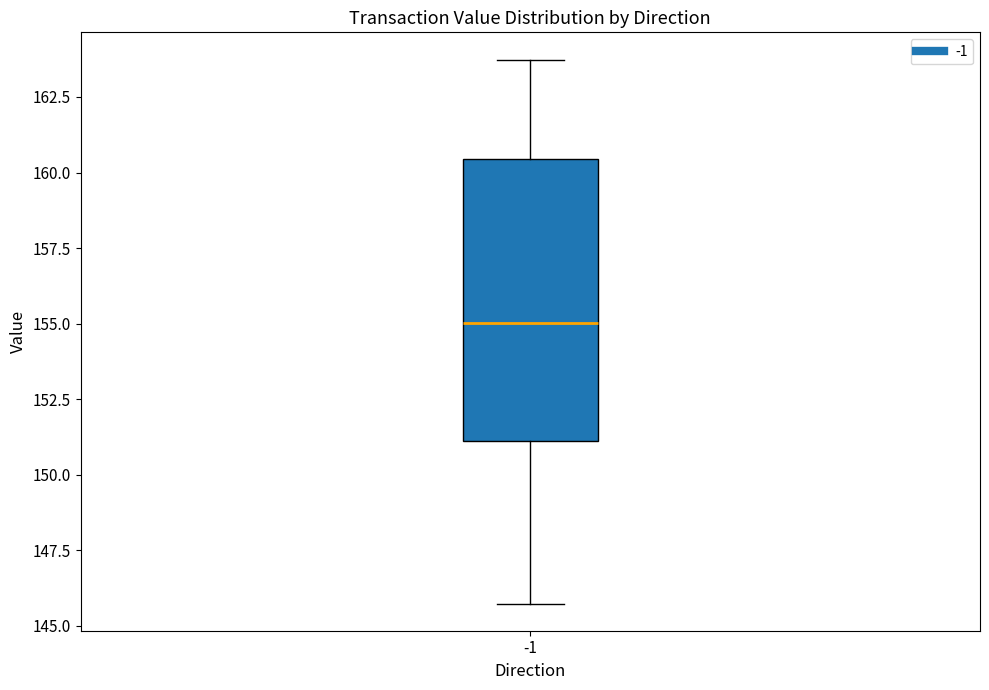

Transcribe this box plot: give where the median line is, the range the box spans, and where the two whiskers end, as read against the y-axis. The values are not printed on the chart, so give them approximately, as read against the axis.

median 155.0, box 151.0 to 160.5, whiskers 145.5 to 163.5